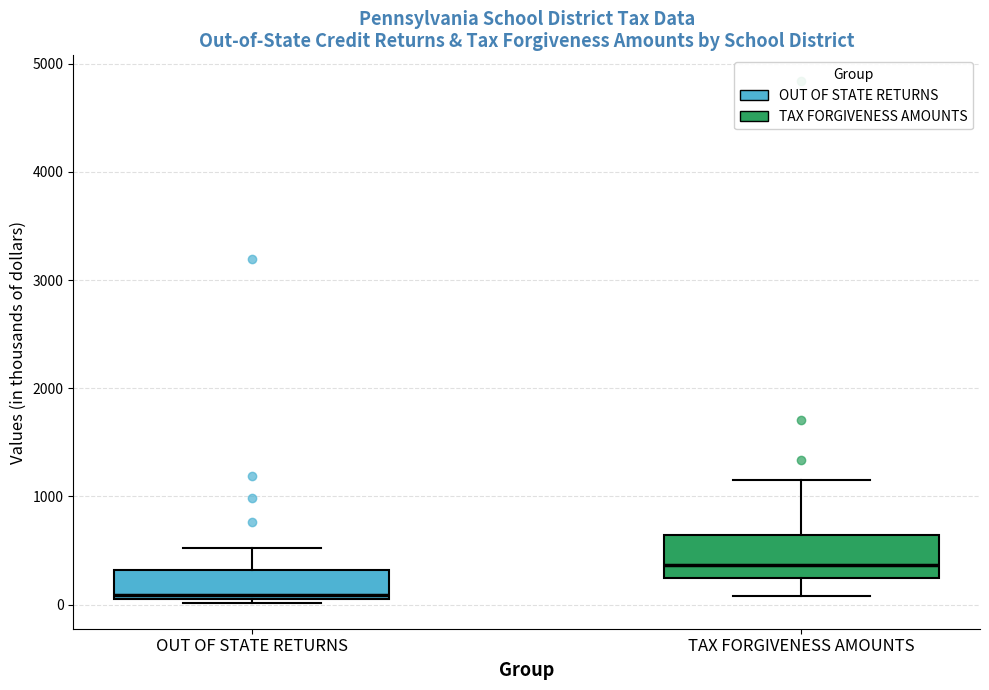

Where is the upper edge of the box for OUT OF STATE RETURNS on the y-axis? The values are not printed on the chart, so give them approximately, as read against the axis.

300